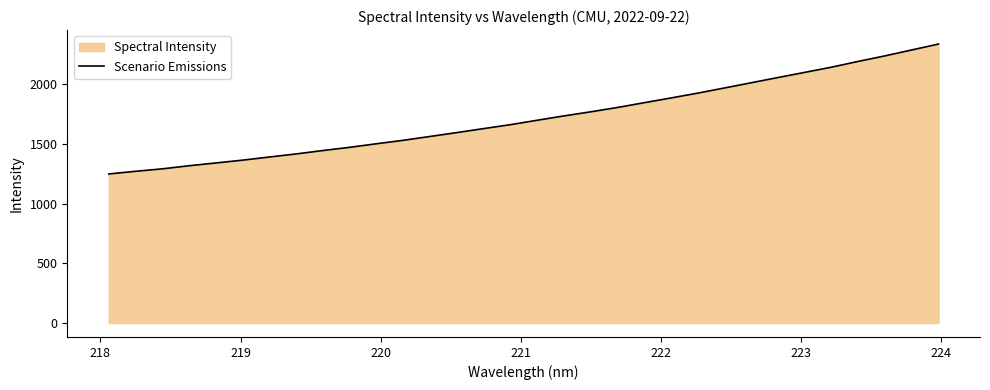

What is the smallest value displayed?

1247.8